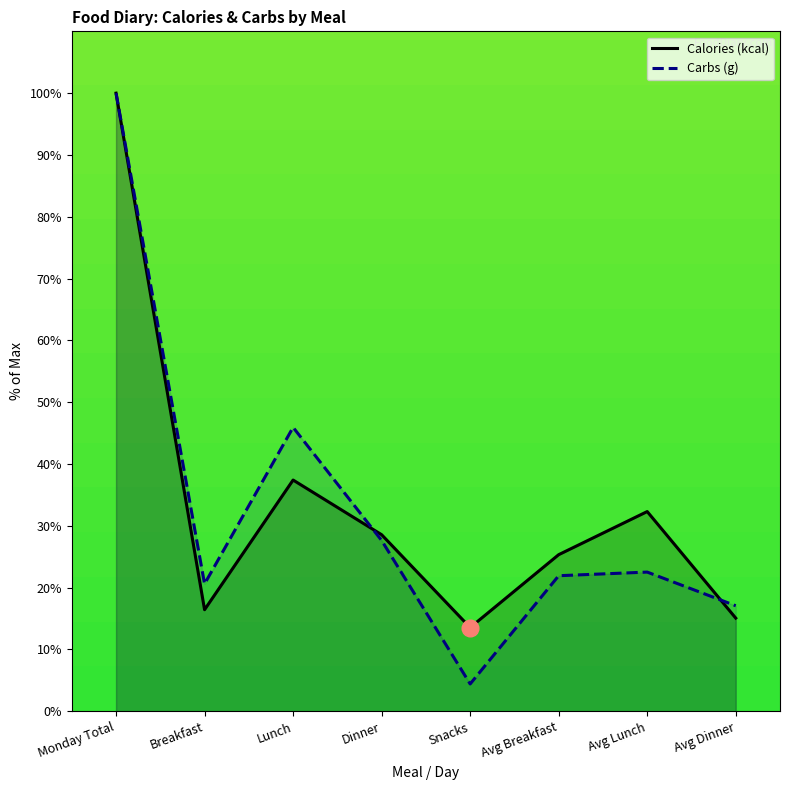

At which category does Carbs (g) reach its first local peak?

Lunch